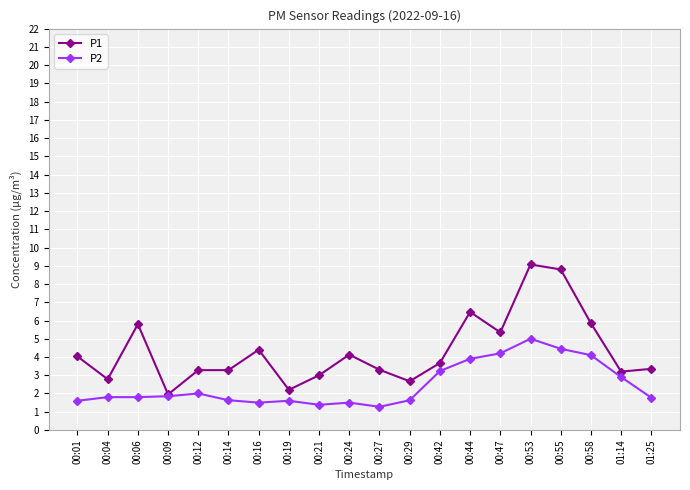

What is the difference between the P2 values at 00:47 and 00:44?

0.3